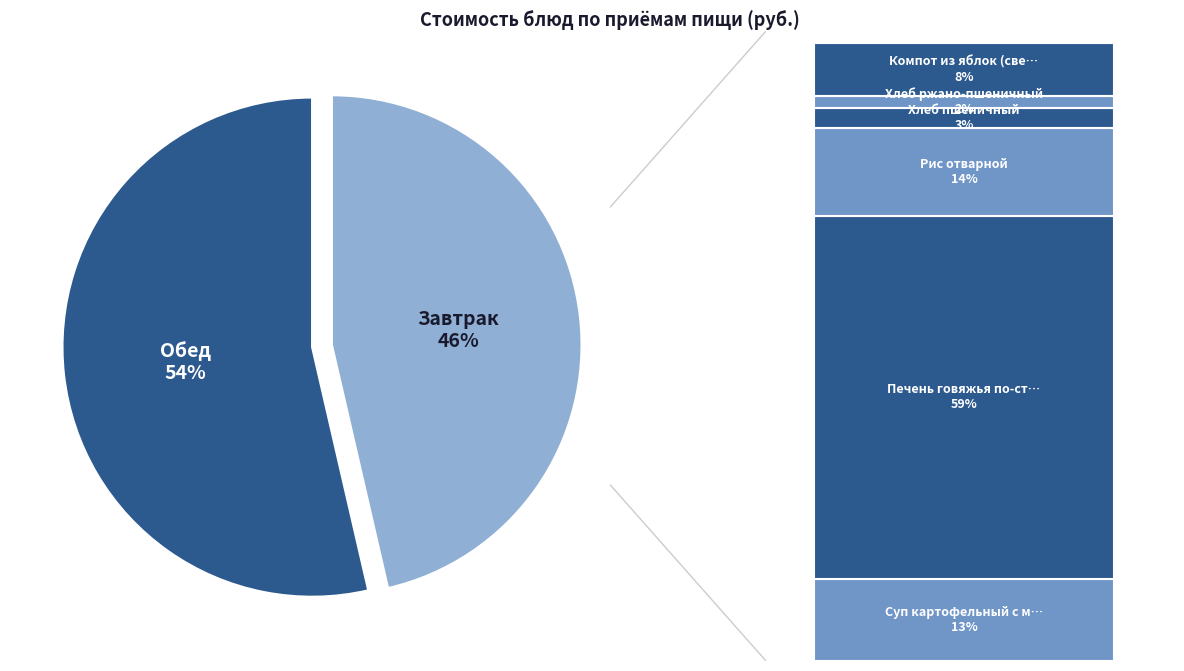

Is it true that Каша вязкая молочная пшеничная is 2% of the pie?

False